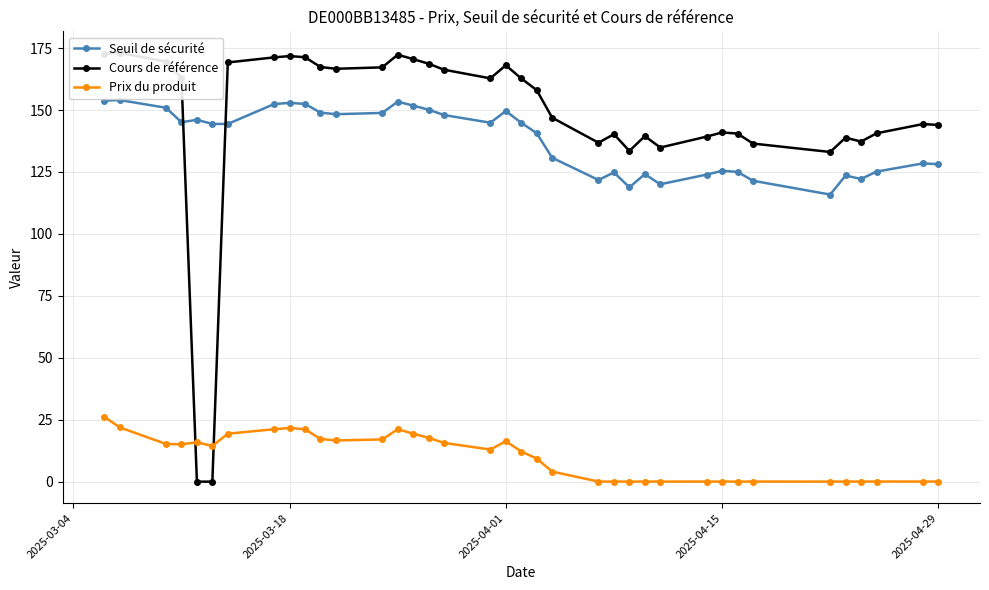

List the series in order of their peak value, lowest first.

Prix du produit, Seuil de sécurité, Cours de référence